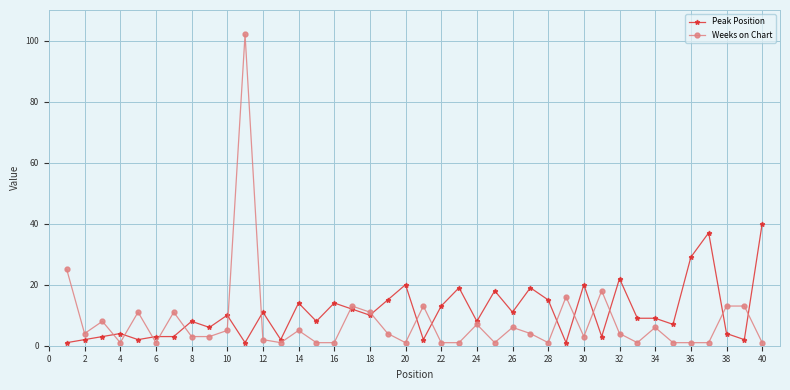

What is the maximum value shown in the chart?

102